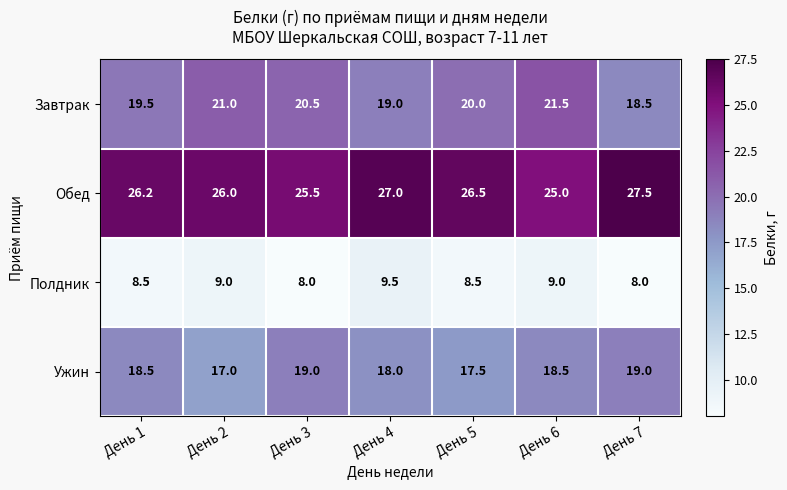

What is the greatest value displayed?

27.5